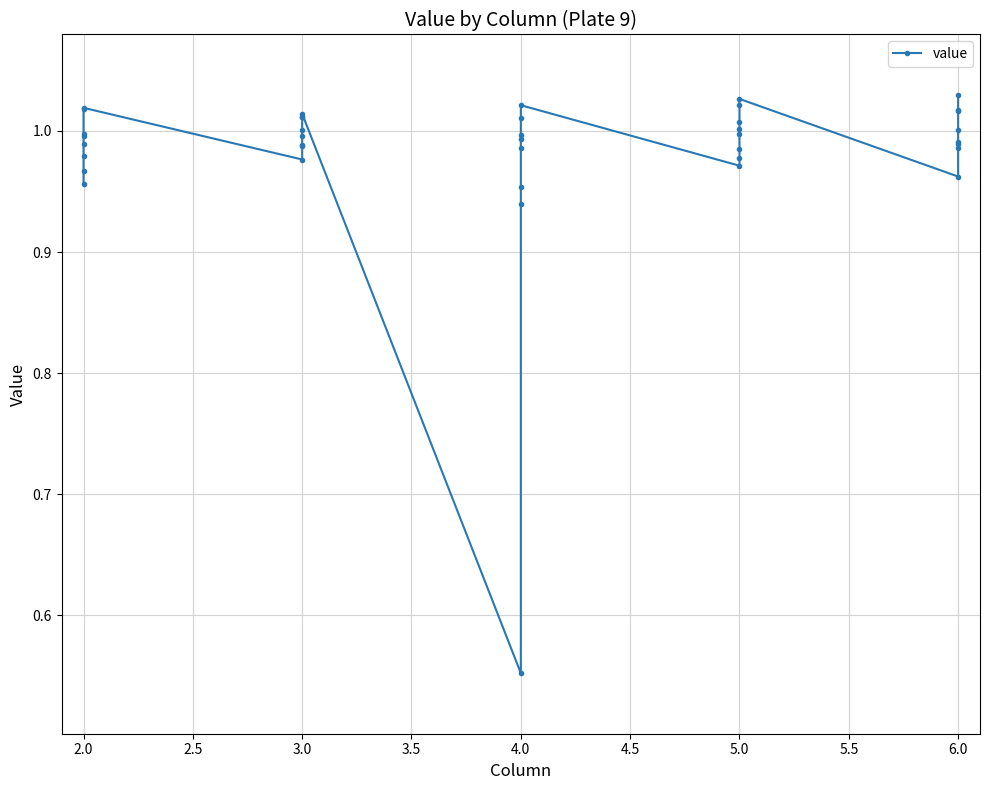

What is the difference between the maximum and second lowest values?

0.1